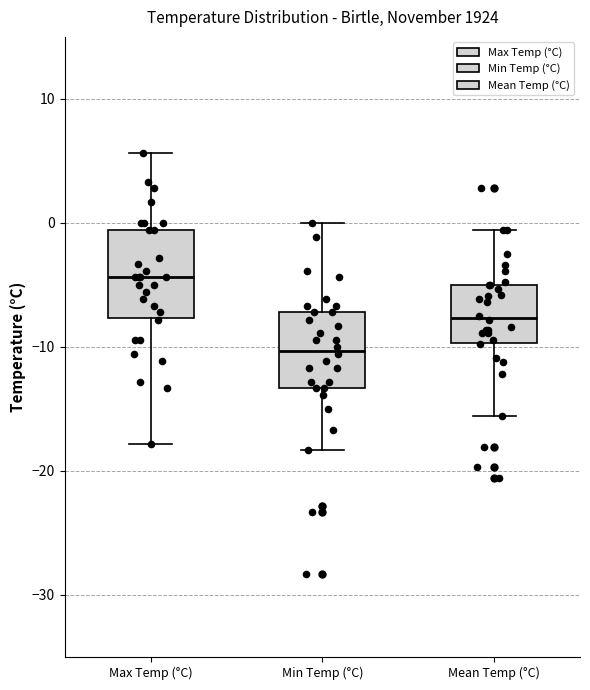

Reading left to right, read every box against the y-axis: the position of its median line, the range the box covers, and the ends of its whiskers. The values are not printed on the chart, so give them approximately, as read against the axis.

Max Temp (°C): median -4, box -8 to -1, whiskers -18 to 6
Min Temp (°C): median -10, box -13 to -7, whiskers -18 to 0
Mean Temp (°C): median -8, box -10 to -5, whiskers -16 to -1